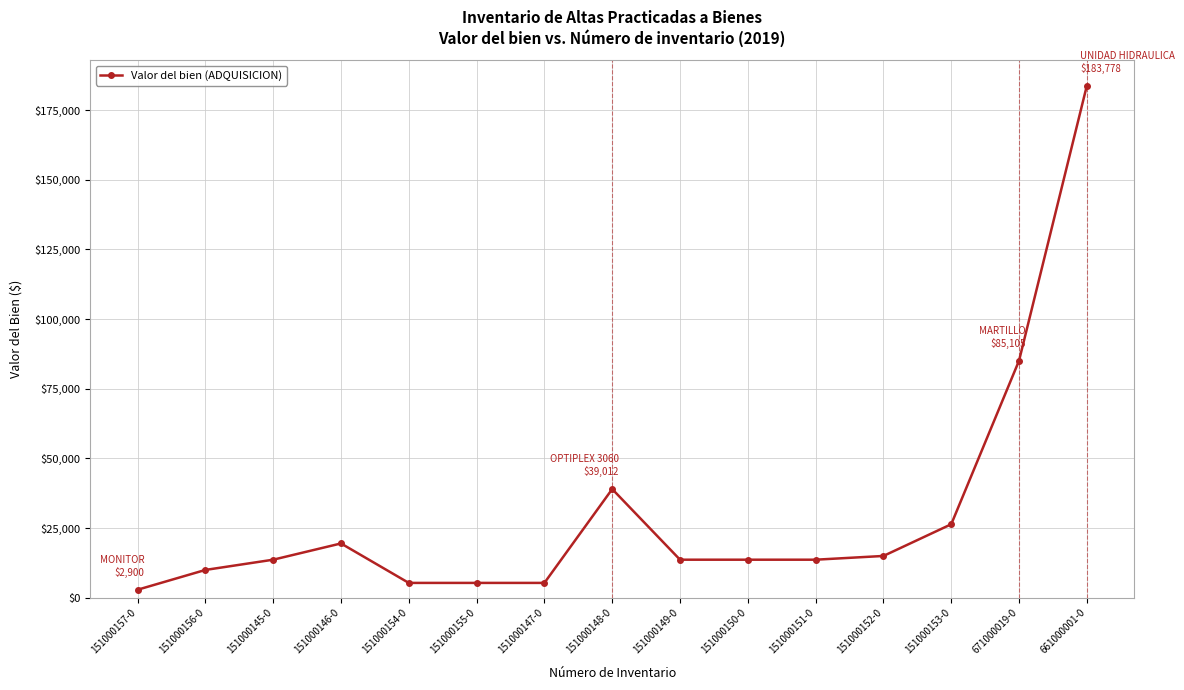

The value at 151000148-0 is 39011.8. True or false?

True